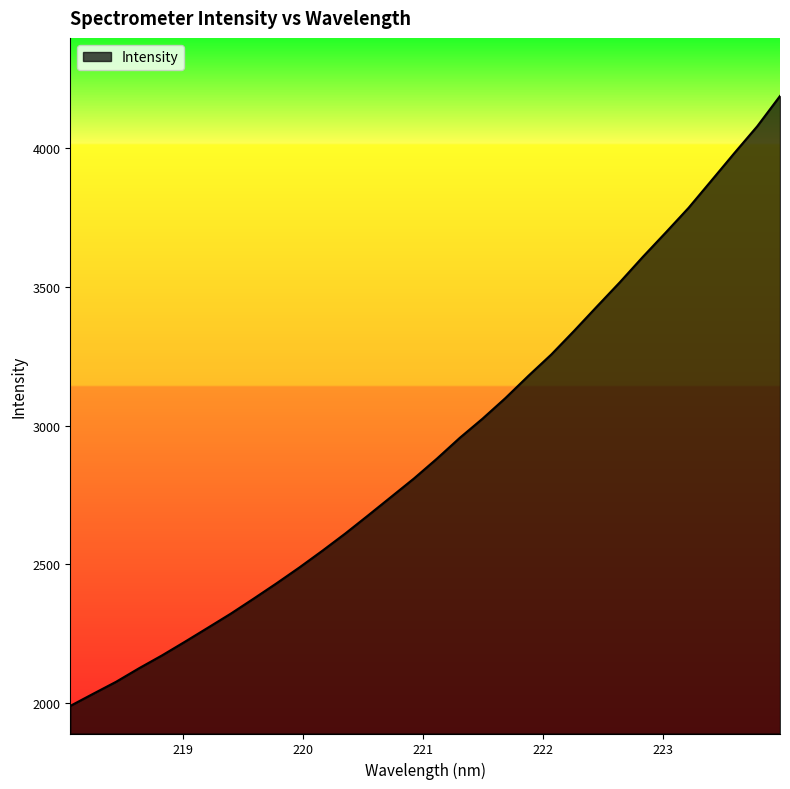

How many lines are shown in the chart?

1